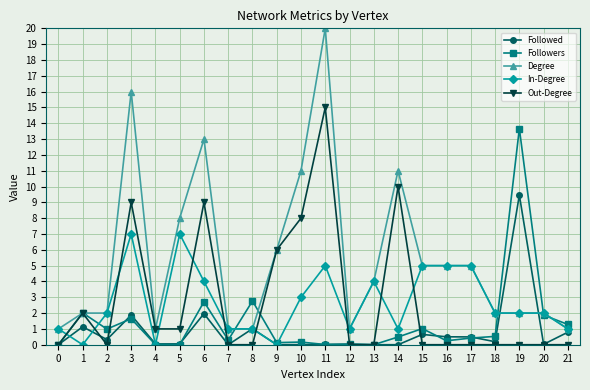

Which category has the highest value across all series?

11